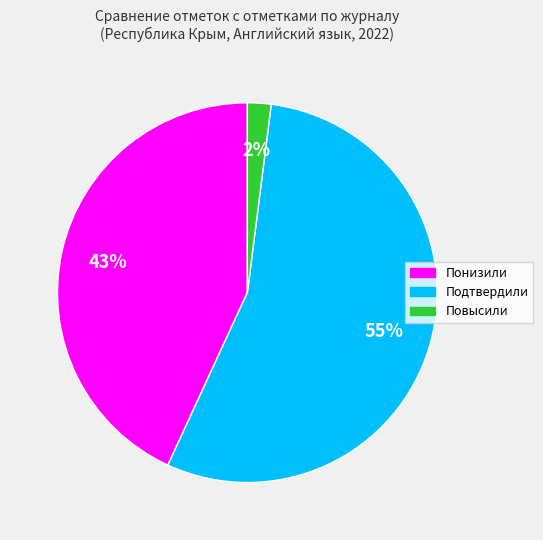

Is there any slice that represents more than half of the pie?

Yes